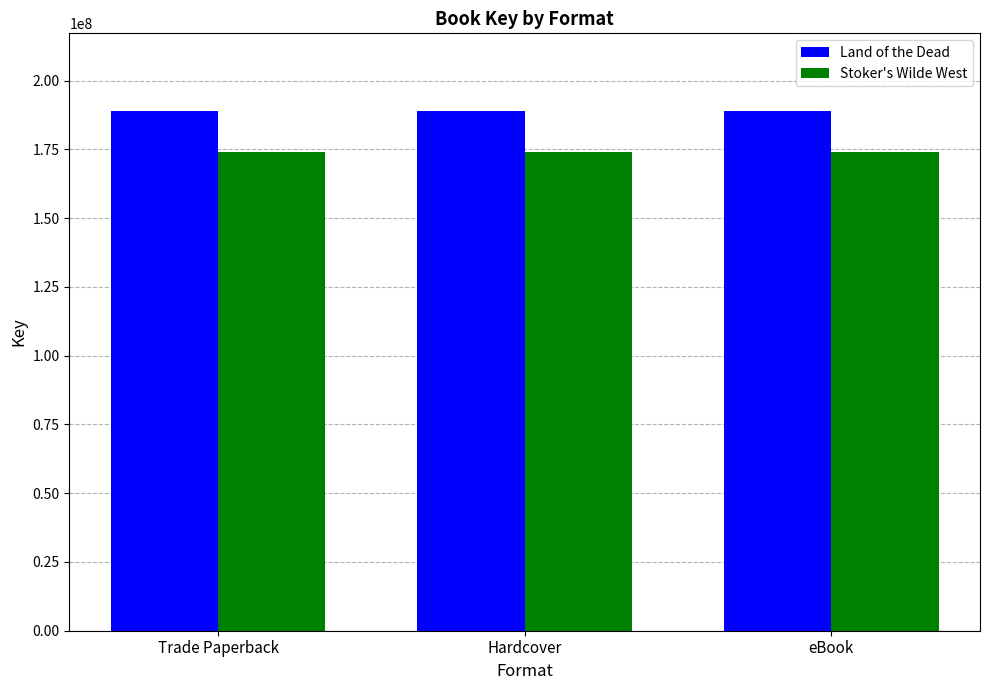

Reading left to right, what are all the values shown in this chart?

Land of the Dead: 188874452	188874452	188874452
Stoker's Wilde West: 173895594	173895594	173895594